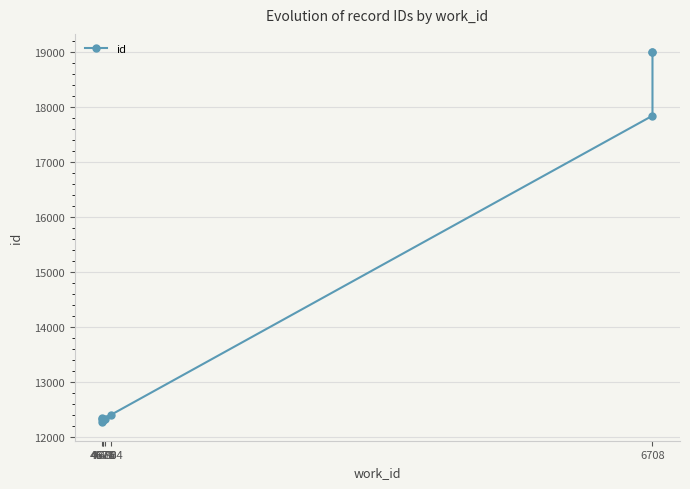

What is the value of the 3rd point from the left?

12308